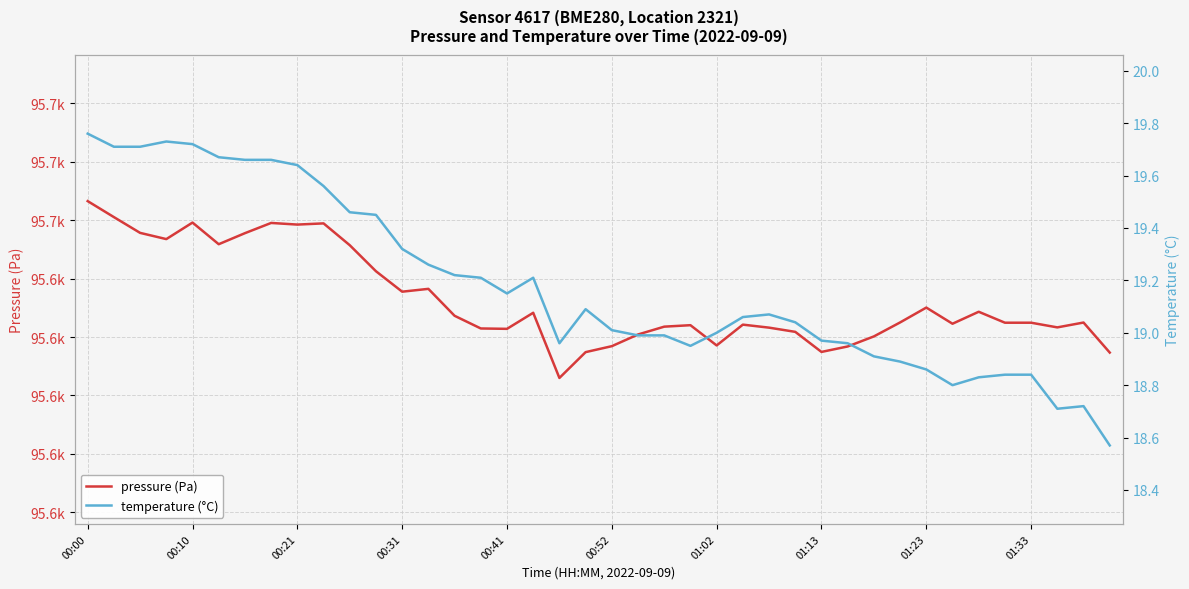

At which category is the sum across all series the highest?

00:00